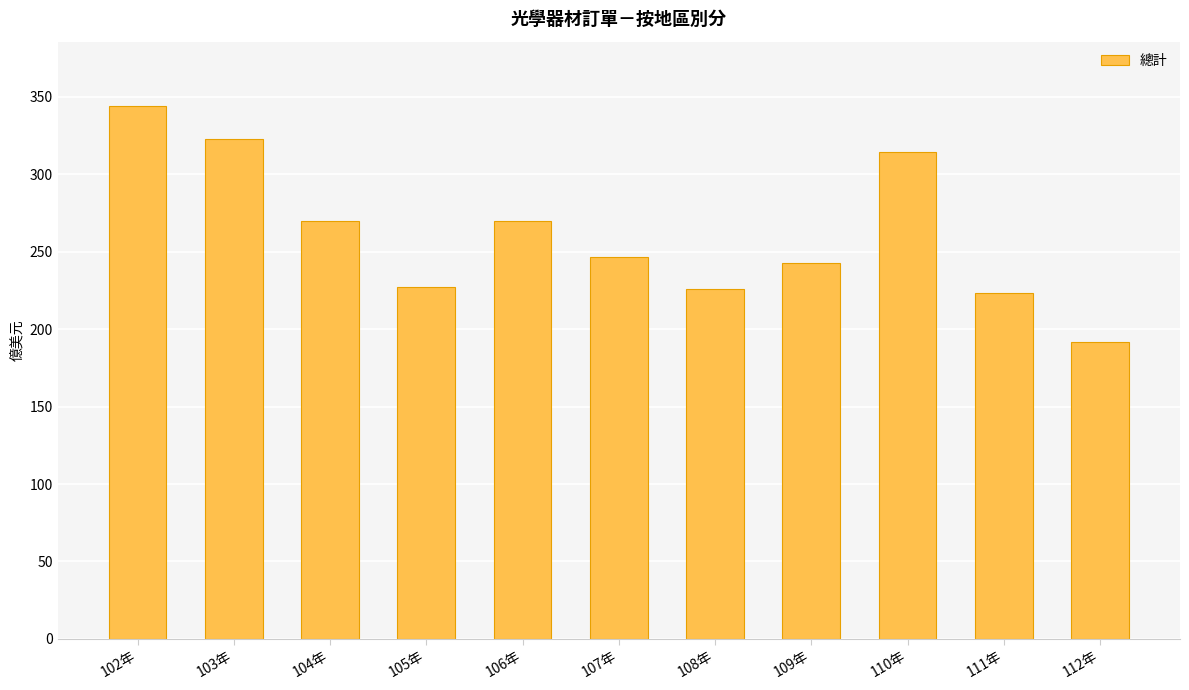

How many distinct data groups are displayed?

1